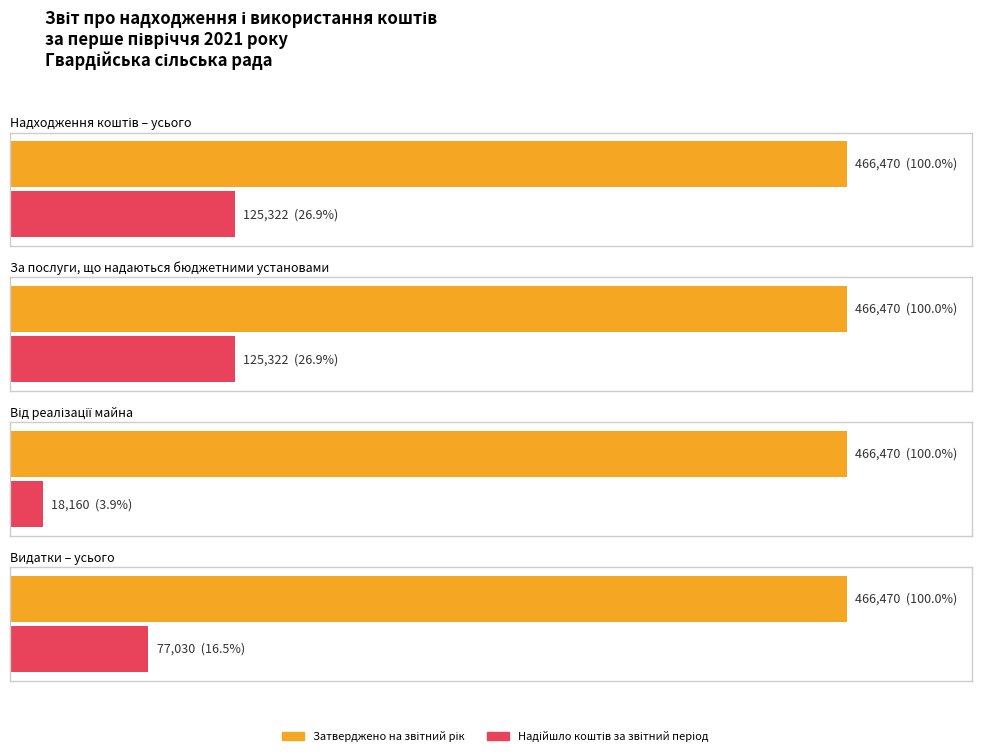

Between Надходження коштів – усього and За послуги, що надаються бюджетними установами, which is larger?

Надходження коштів – усього